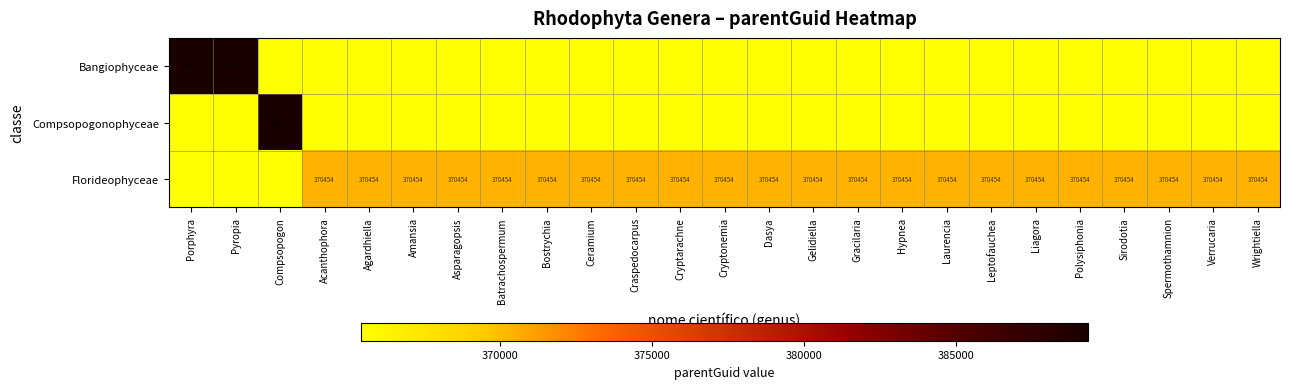

Which category has the lowest value across all series?

Compsopogon